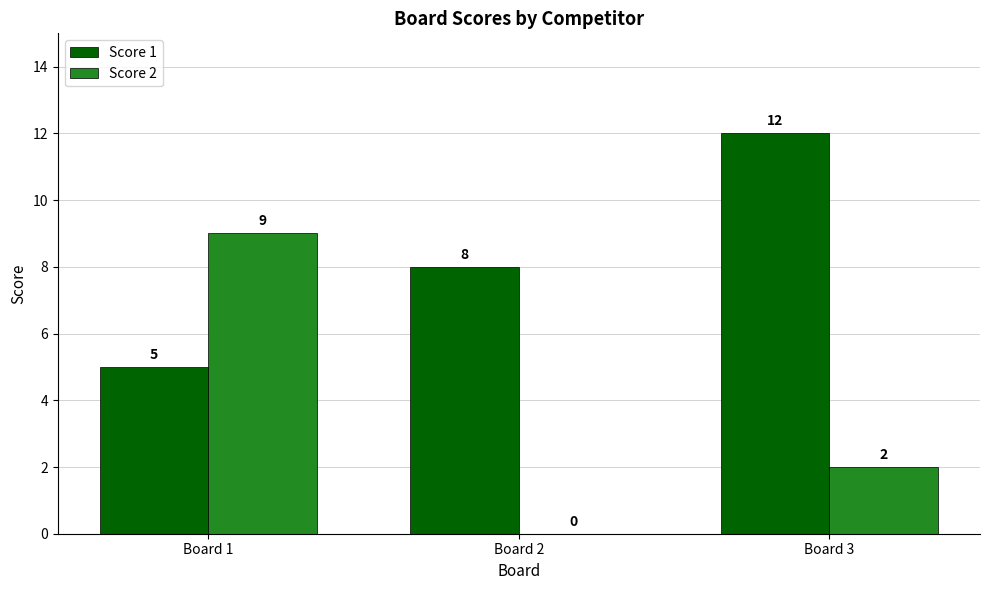

Count the number of categories in the chart.

3